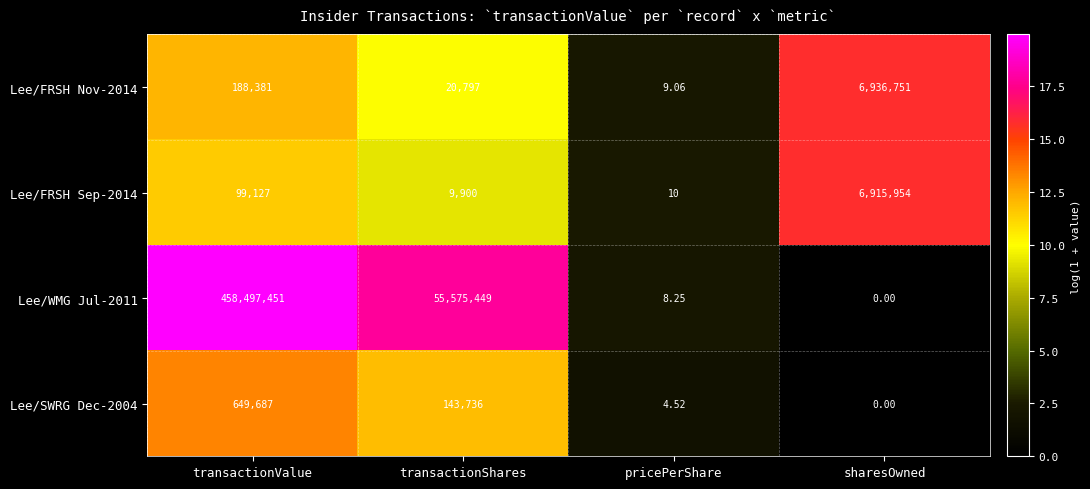

Where is Lee/WMG Jul-2011 nearest to the value 229248725?

transactionShares